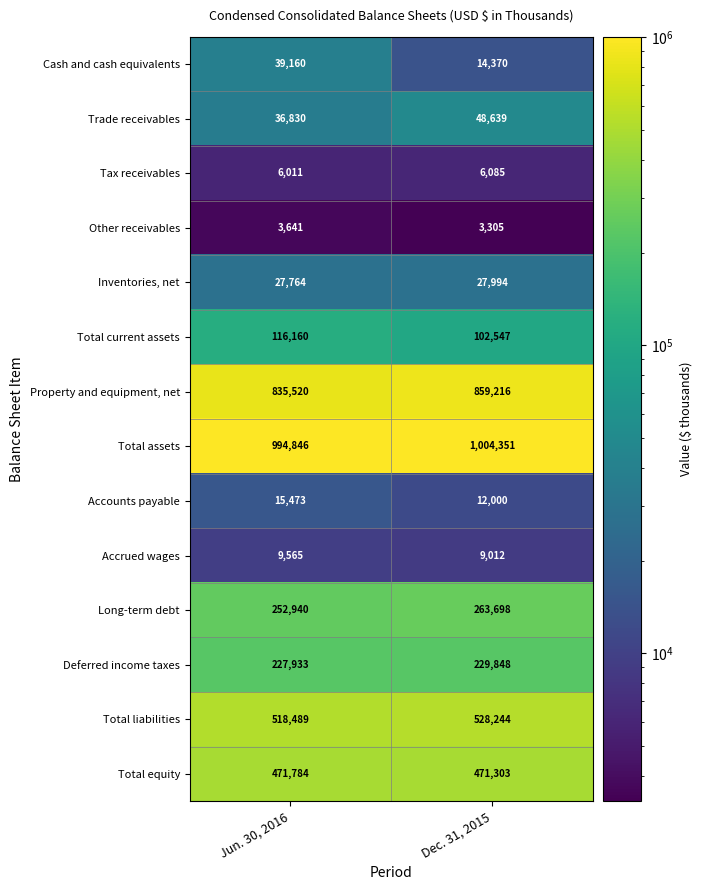

What is the highest value of the Other receivables series?

3641